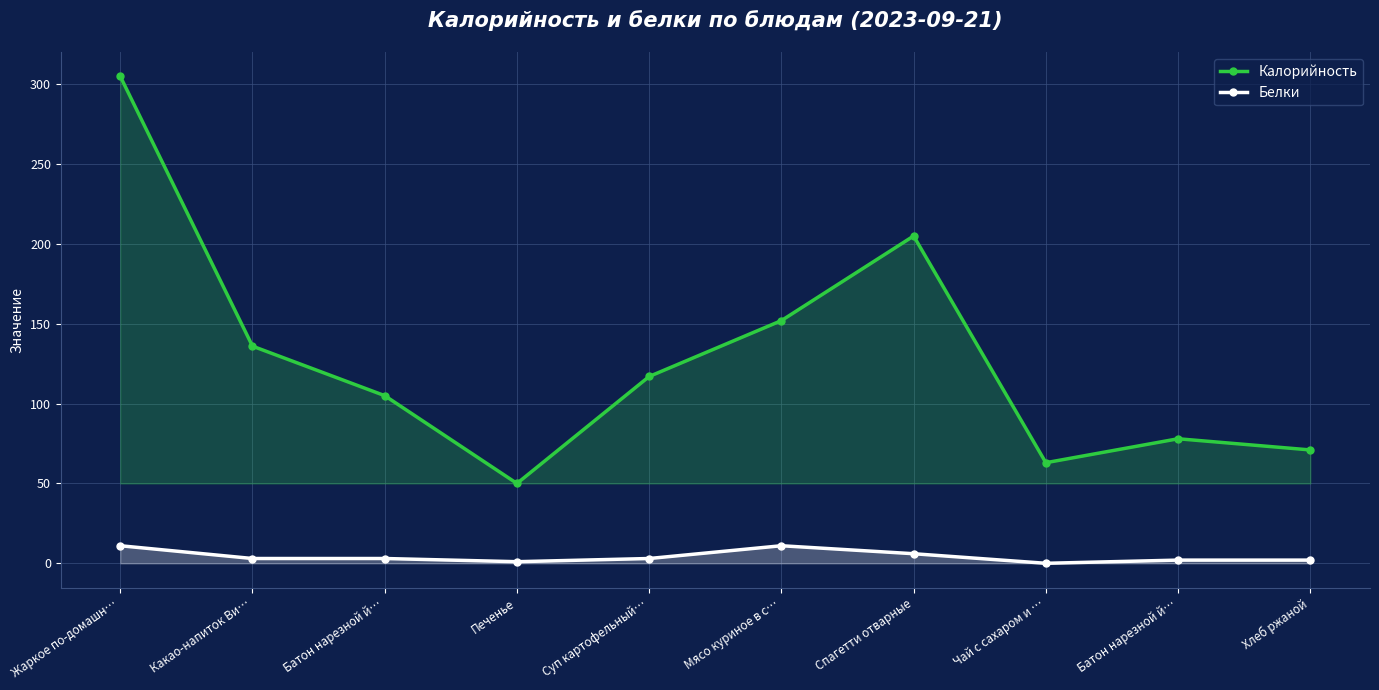

True or false: Калорийность and Белки cross at least once.

False